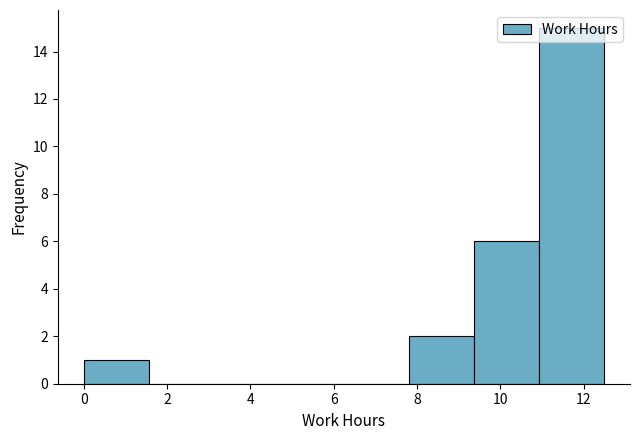

What is the height of the bar covering 11.0 to 12.4 on the x-axis? Neither the bar edges nor the heights are printed on the chart, so give them approximately, as read against the axes.

15